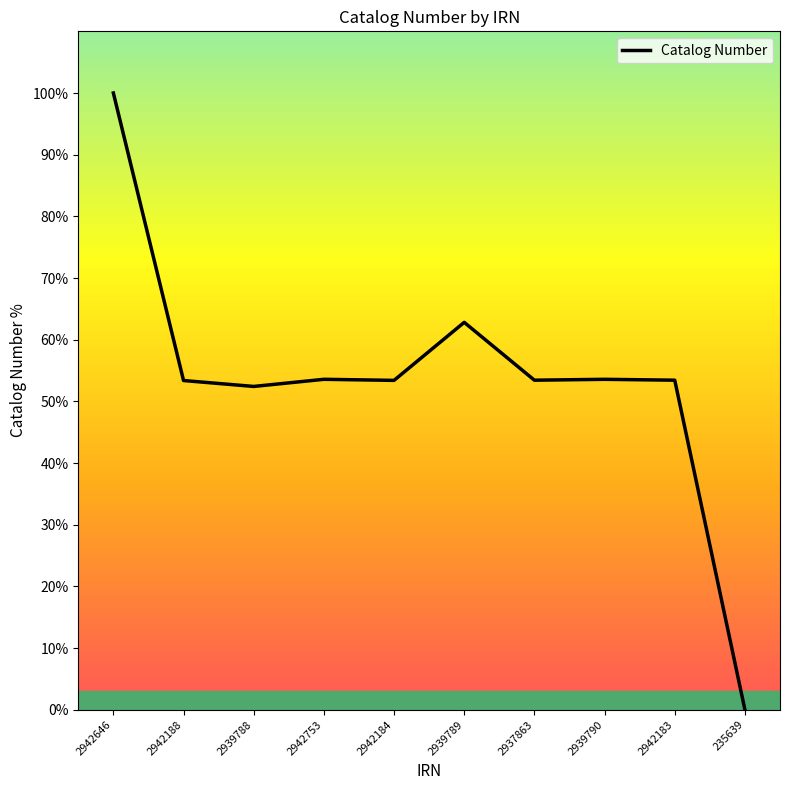

What is the difference between the values at 2942646 and 2939788?

47.6